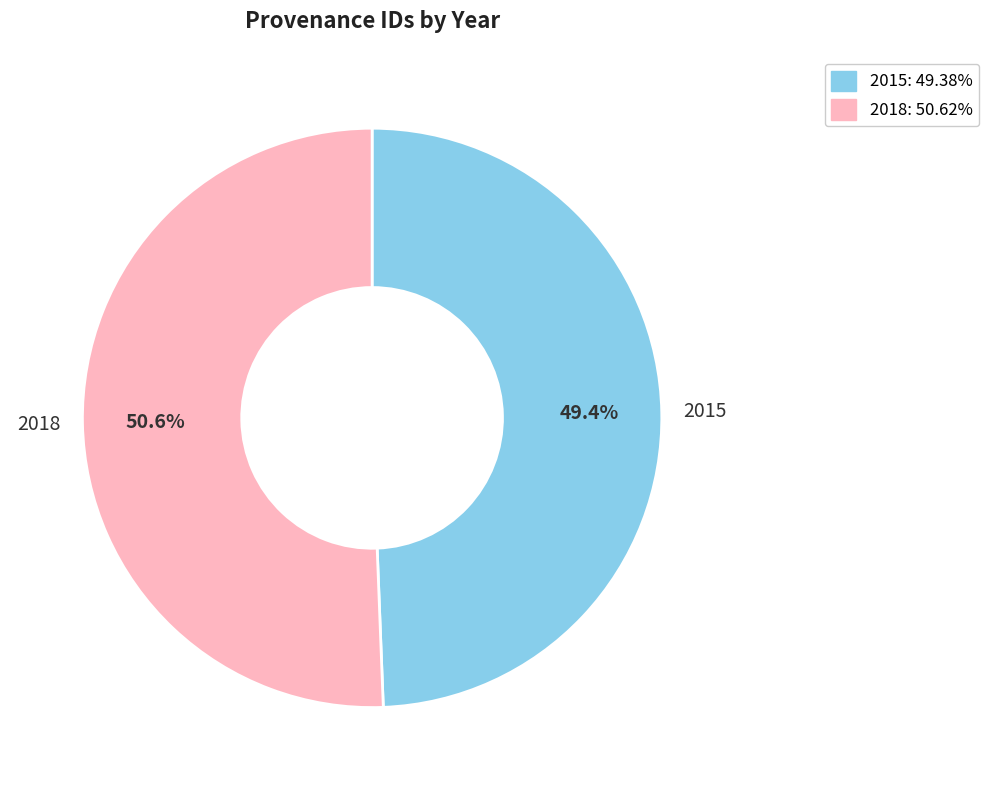

To the nearest percent, what portion does 2015 represent?

49%